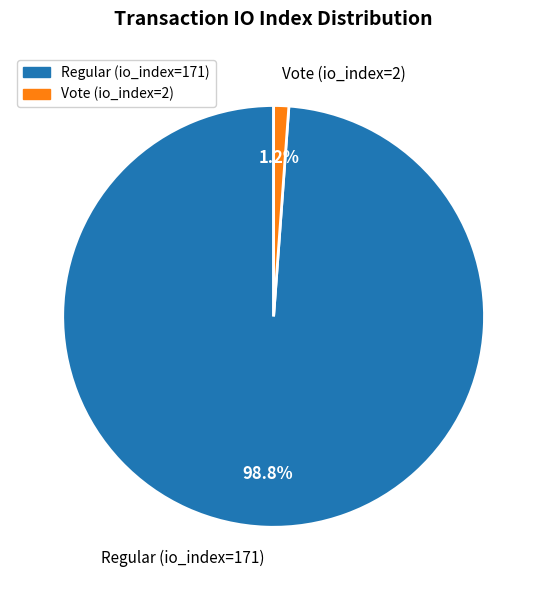

What percentage do Vote (io_index=2) and Regular (io_index=171) together represent?

100.0%